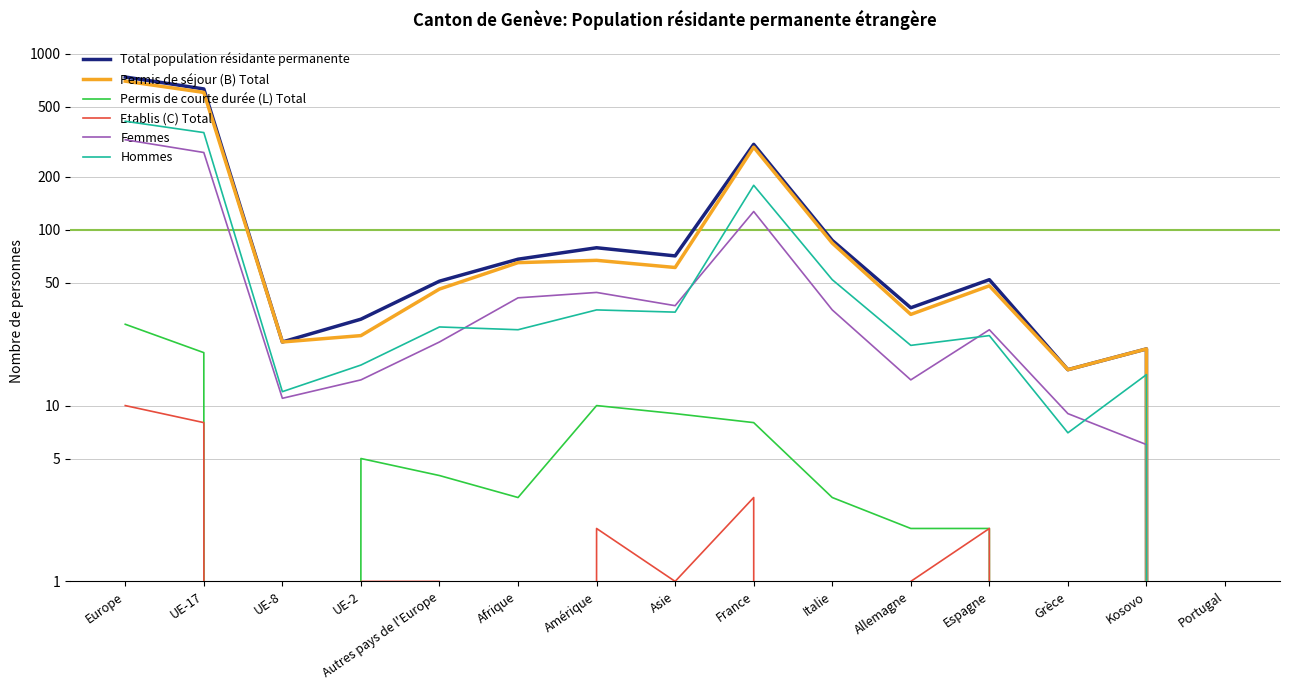

How many interior local peaks does the Femmes series have?

3